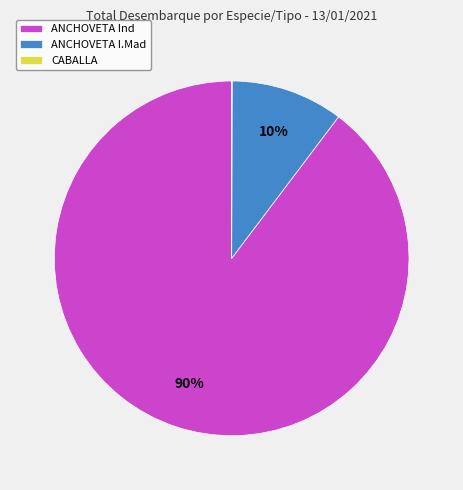

To the nearest percent, what portion does ANCHOVETA Ind represent?

90%